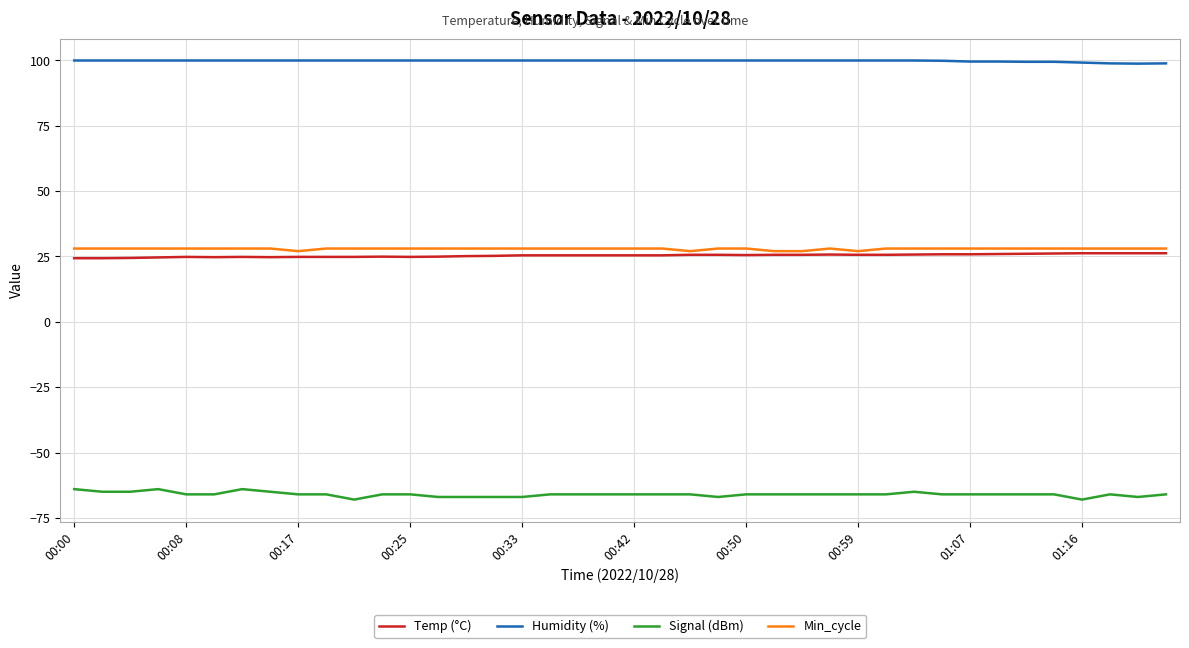

What is the greatest value displayed?

99.9